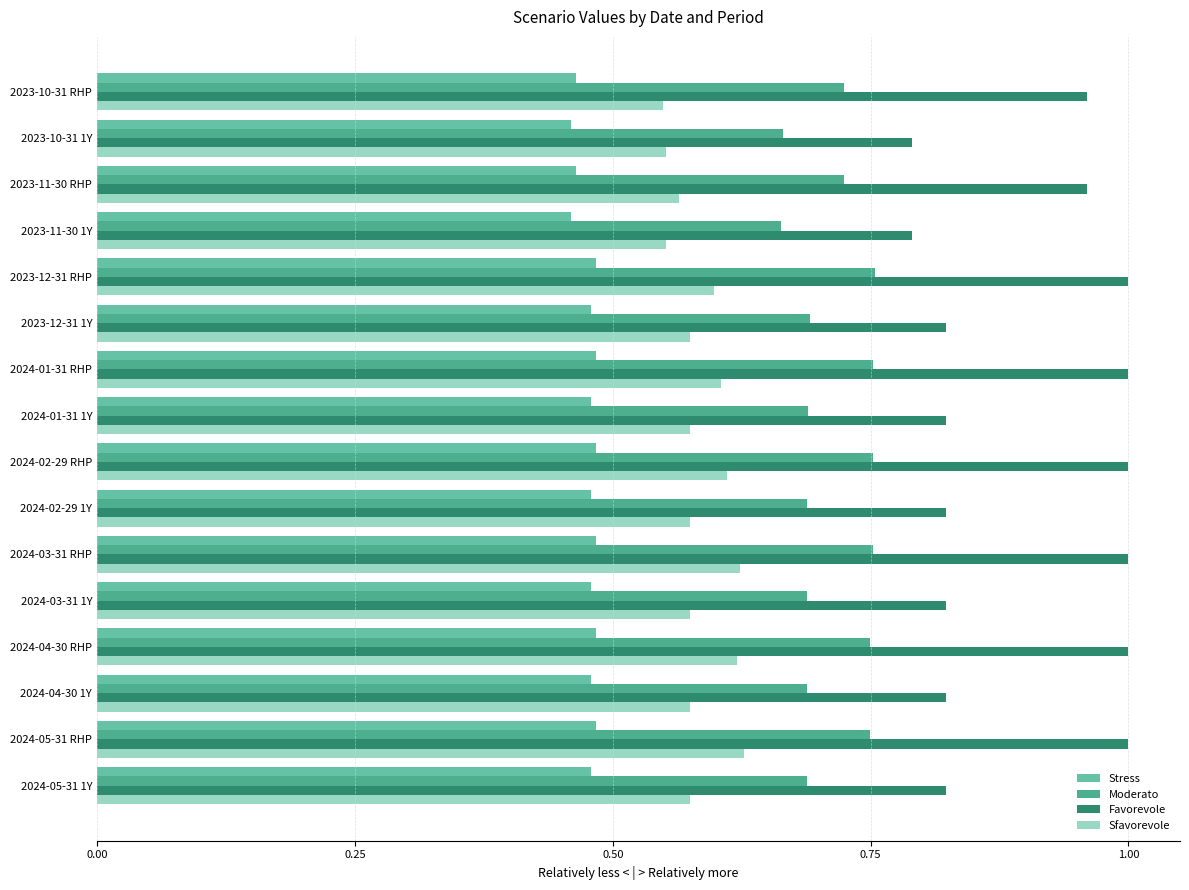

Which series has the largest range (max minus min)?

Favorevole